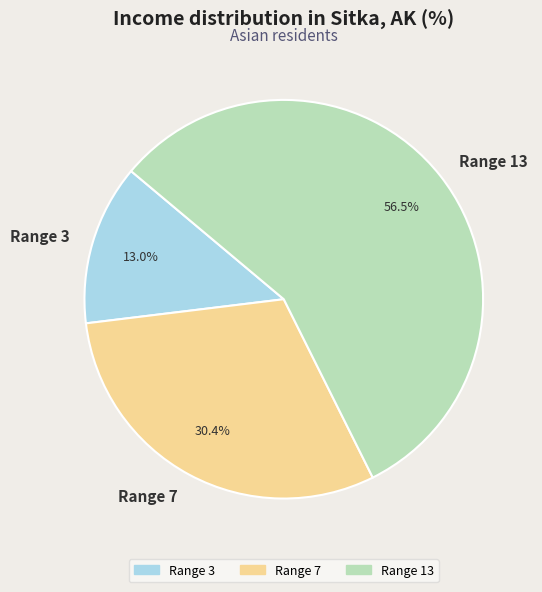

What percentage is NOT represented by Range 7?

69.6%